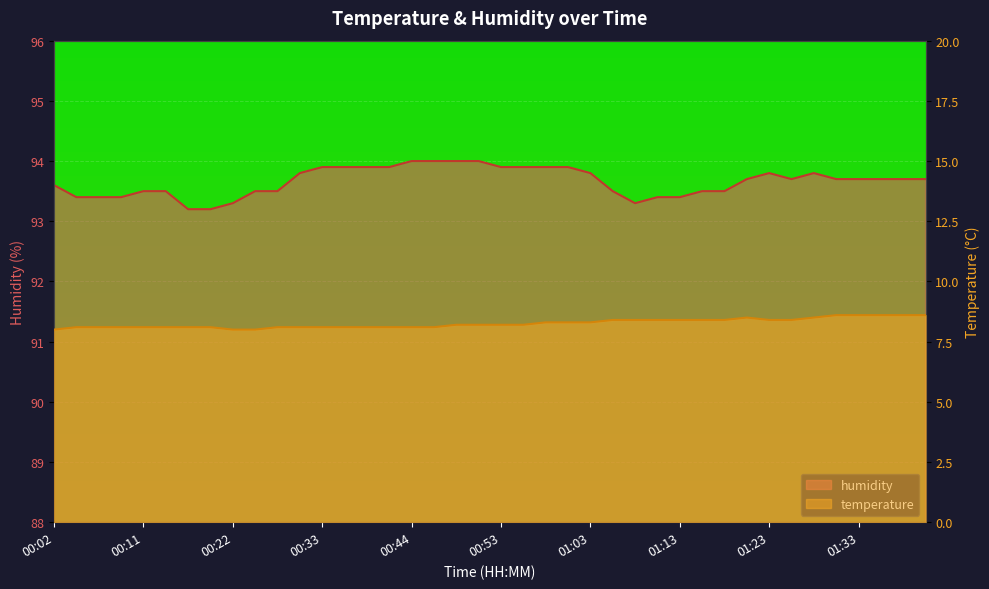

Which series changed the most between 00:48 and 00:56?

humidity